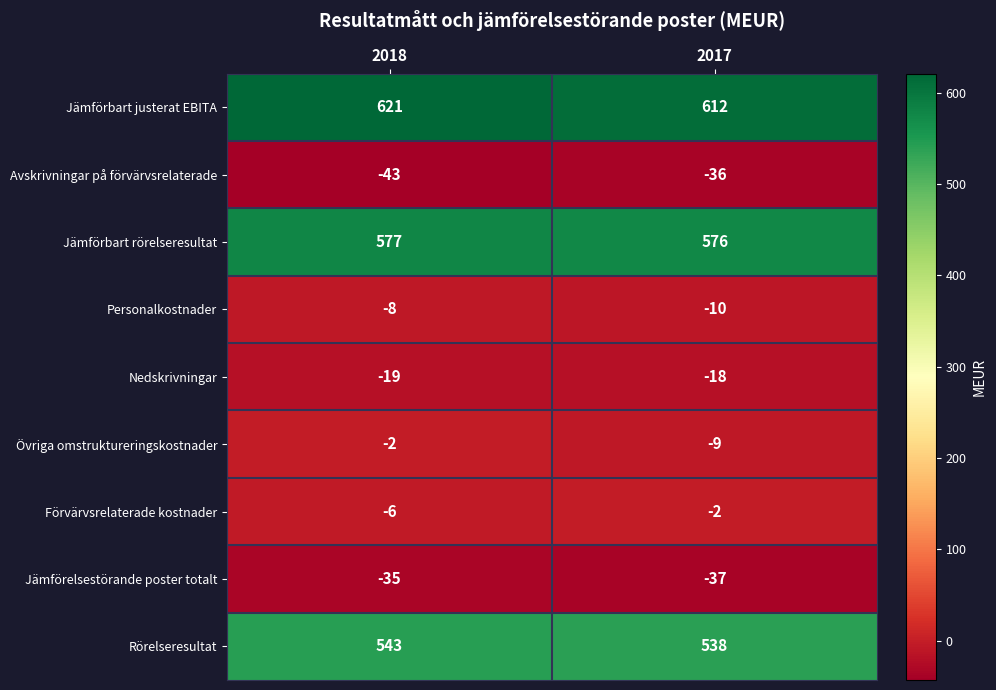

Which series has the largest total across all categories?

Jämförbart justerat EBITA